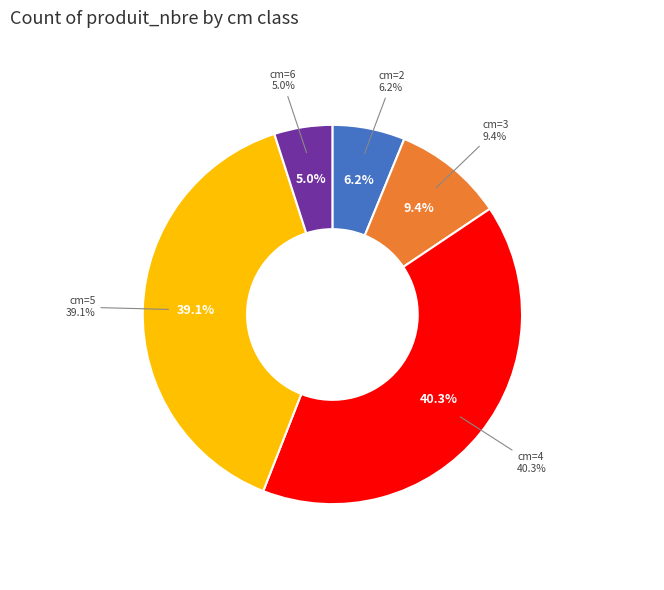

To the nearest percent, what percentage of the pie is cm=4?

40%